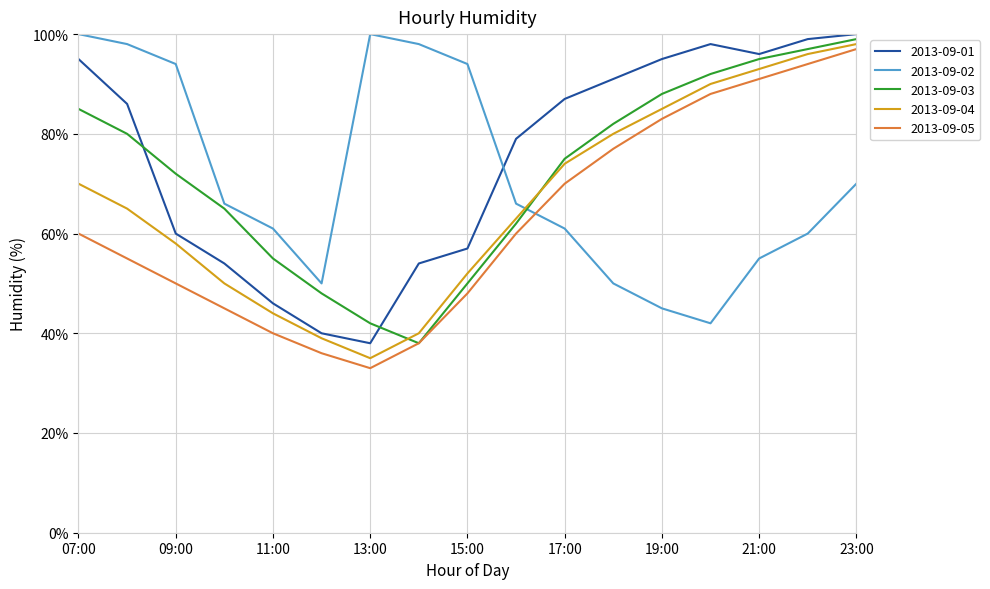

How many interior local valleys does the 2013-09-02 series have?

2